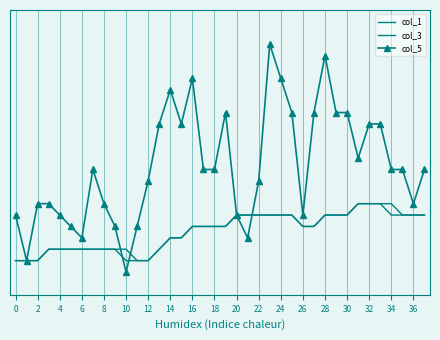

Reading left to right, extract all data points from this chart.

col_1: 0.6	0.6	0.6	0.7	0.7	0.7	0.7	0.7	0.7	0.7	0.6	0.6	0.6	0.7	0.8	0.8	0.9	0.9	0.9	0.9	1.0	1.0	1.0	1.0	1.0	1.0	0.9	0.9	1.0	1.0	1.0	1.1	1.1	1.1	1.0	1.0	1.0	1.0
col_3: 0.6	0.6	0.6	0.7	0.7	0.7	0.7	0.7	0.7	0.7	0.7	0.6	0.6	0.7	0.8	0.8	0.9	0.9	0.9	0.9	1.0	1.0	1.0	1.0	1.0	1.0	0.9	0.9	1.0	1.0	1.0	1.1	1.1	1.1	1.1	1.0	1.0	1.0
col_5: 1.0	0.6	1.1	1.1	1.0	0.9	0.8	1.4	1.1	0.9	0.5	0.9	1.3	1.8	2.1	1.8	2.2	1.4	1.4	1.9	1.0	0.8	1.3	2.5	2.2	1.9	1.0	1.9	2.4	1.9	1.9	1.5	1.8	1.8	1.4	1.4	1.1	1.4